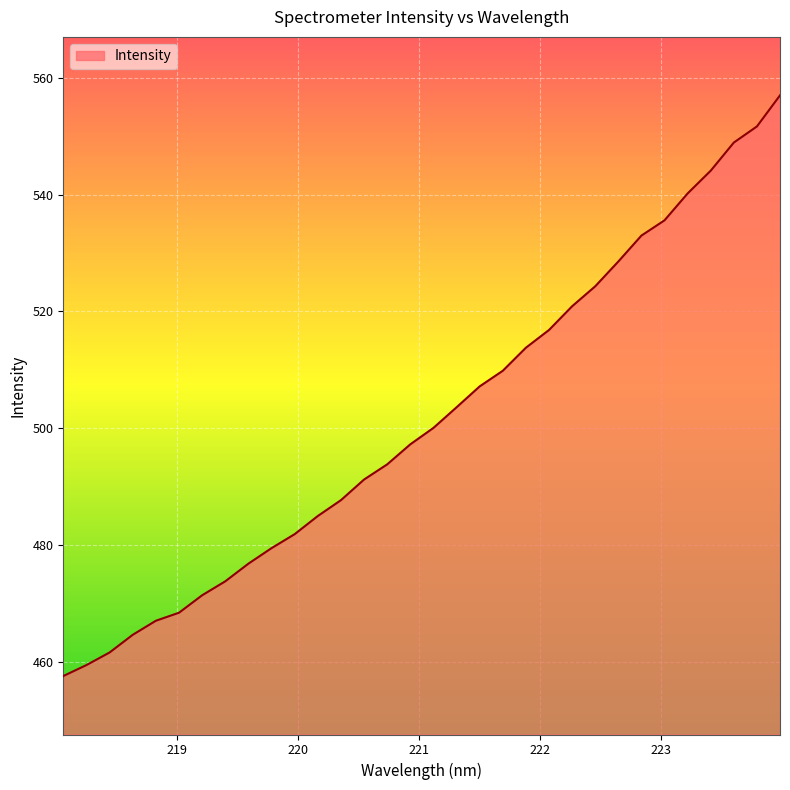

True or false: the data has more than 2 interior local peaks.

False